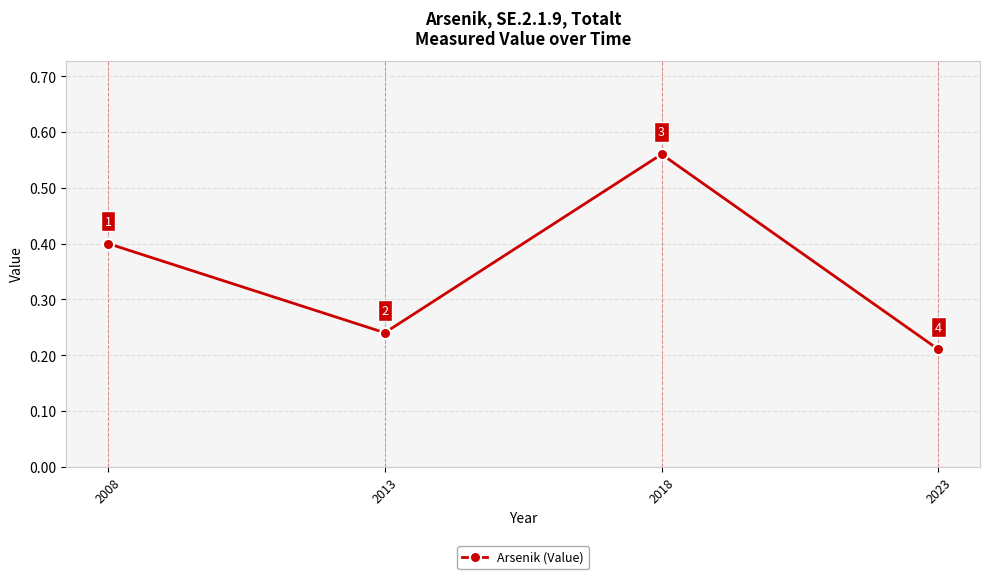

Where is the first local maximum?

2018